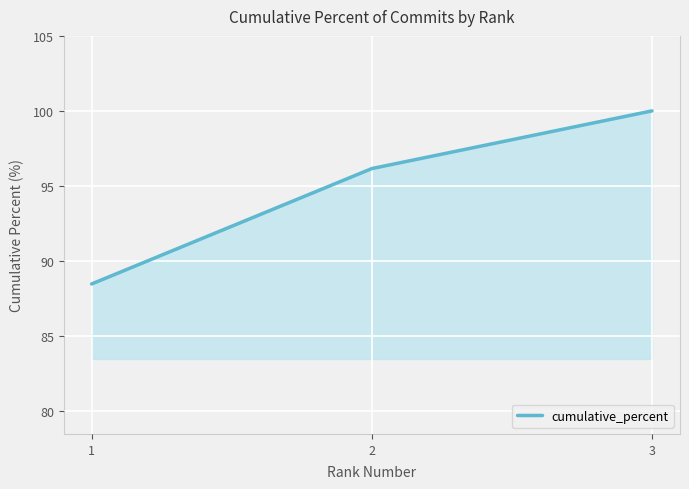

List the labels in order of value, smallest first.

1, 2, 3